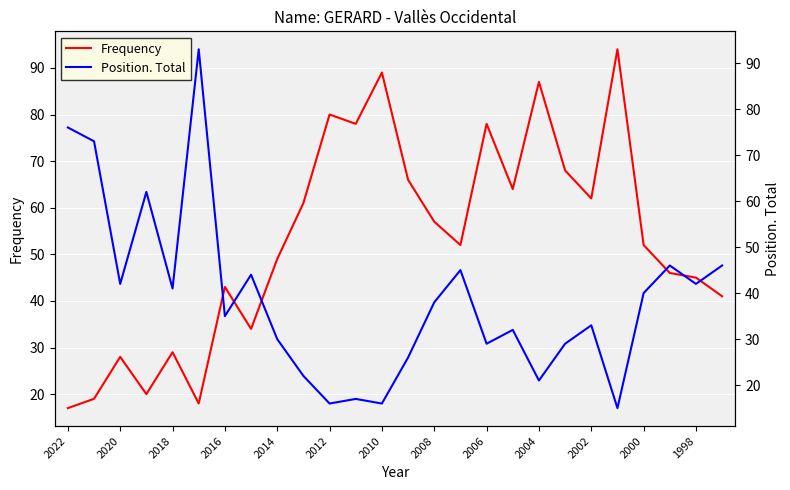

Is this an area chart (filled region under the line)?

No